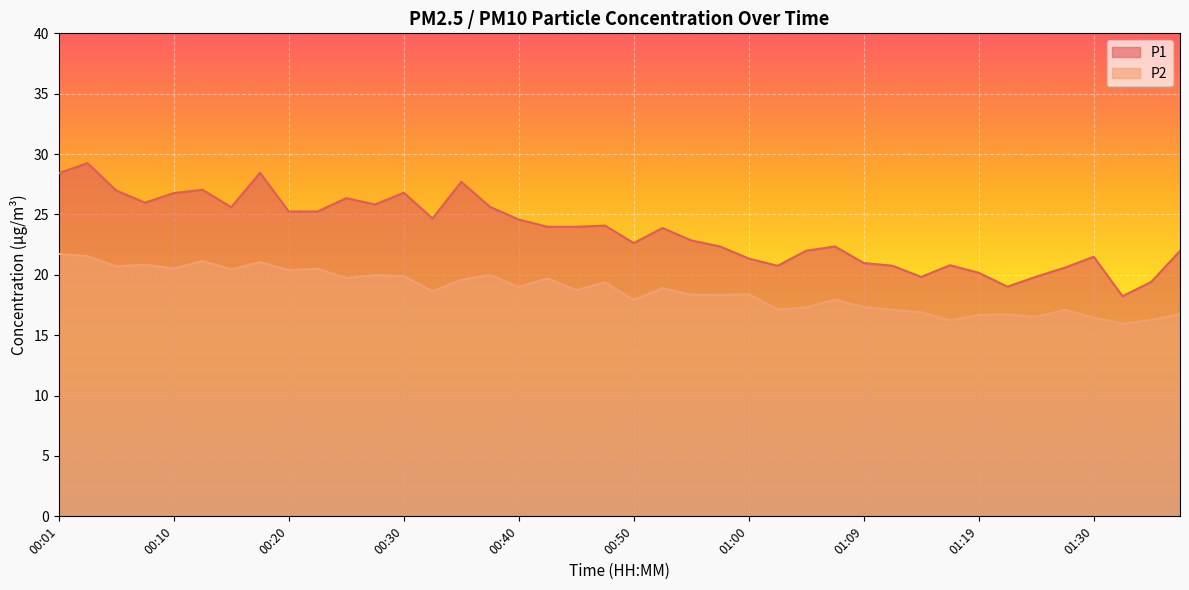

What value does the P2 series have at 00:33?

18.6